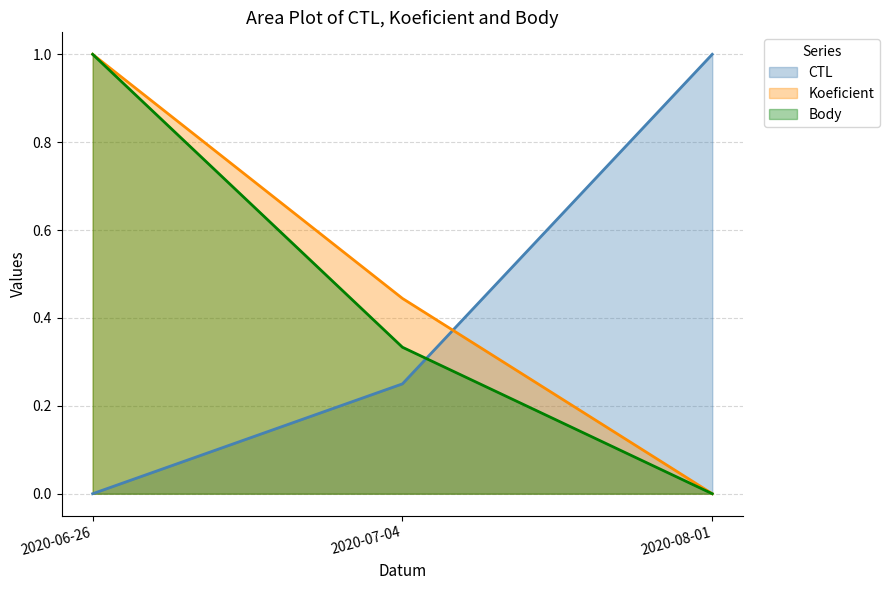

Reading right to left, list all the values displayed in this chart.

CTL: 2020-08-01=1.0	2020-07-04=0.2	2020-06-26=0.0
Koeficient: 2020-08-01=0.0	2020-07-04=0.4	2020-06-26=1.0
Body: 2020-08-01=0.0	2020-07-04=0.3	2020-06-26=1.0